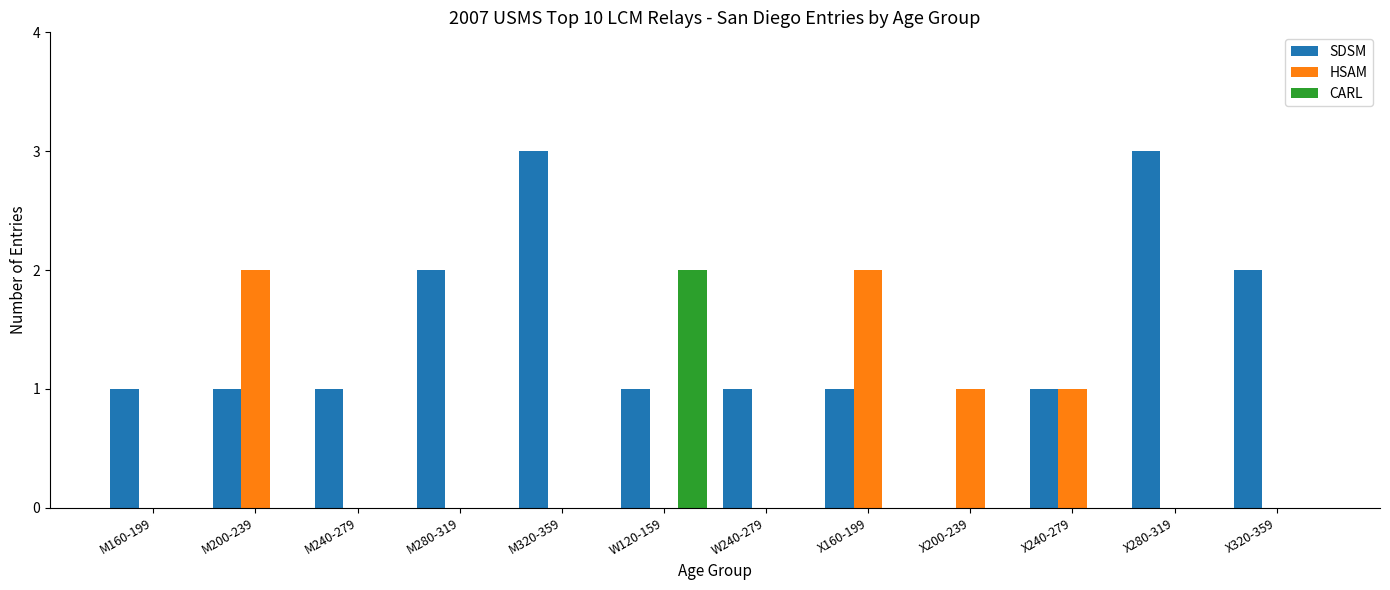

Which series has the largest total across all categories?

SDSM